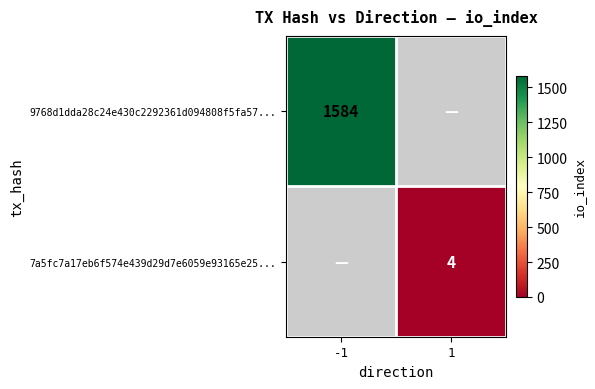

The 7a5fc7a17eb6f574e439d29d7e6059e93165e25... series shows 7 at 1. True or false?

False